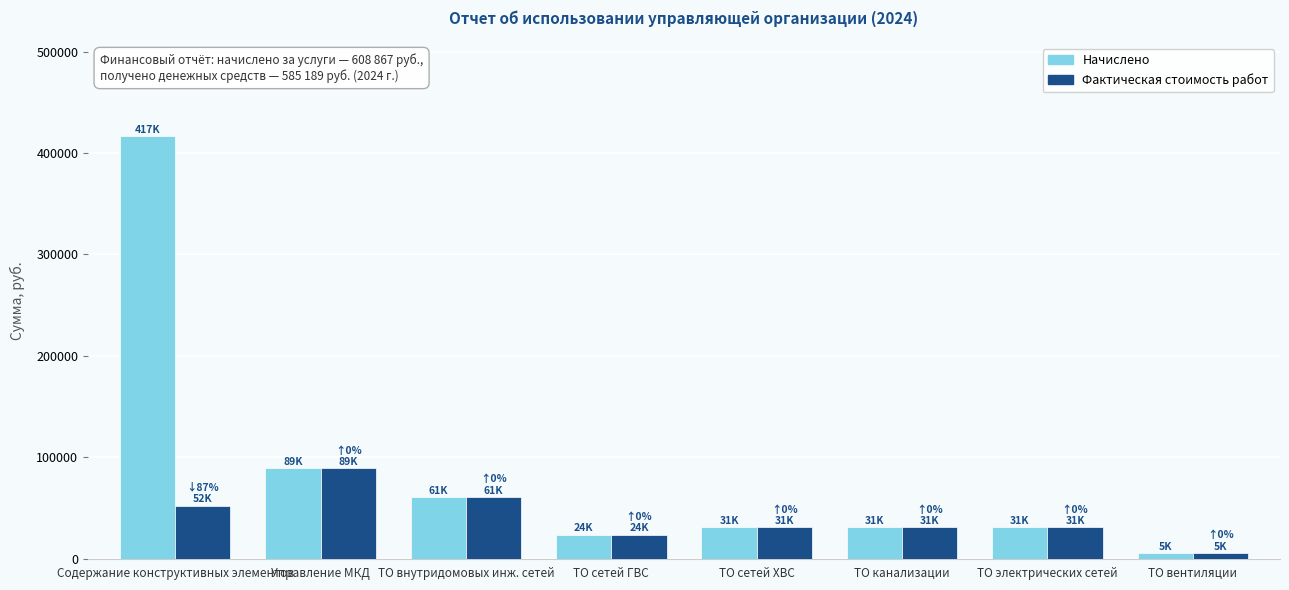

How many values in the Начислено series exceed 30836?

6